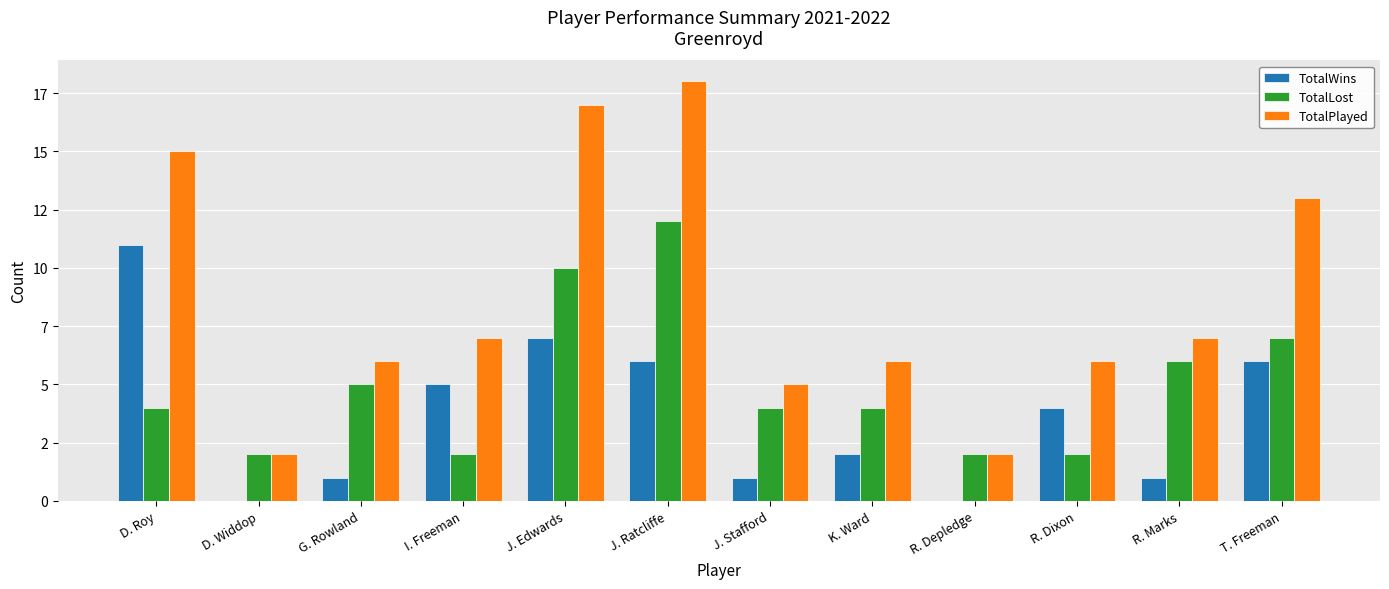

Which series has the largest total across all categories?

TotalPlayed